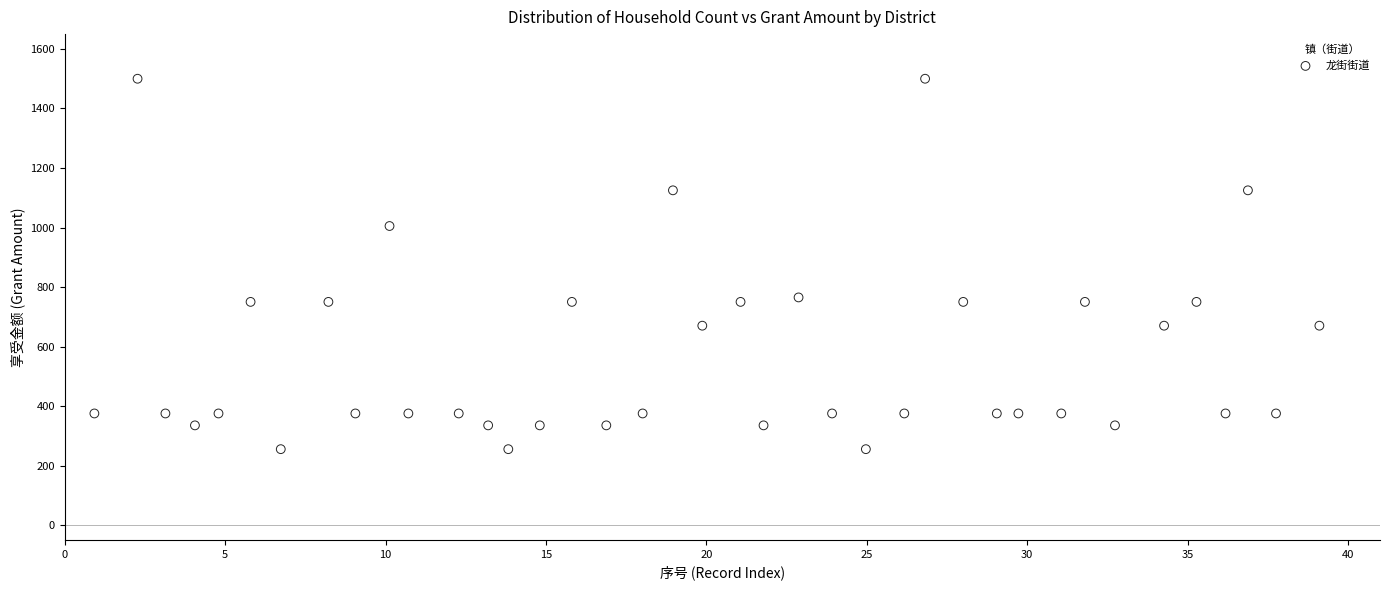

What is the range of Y values (max minus min)?

1245